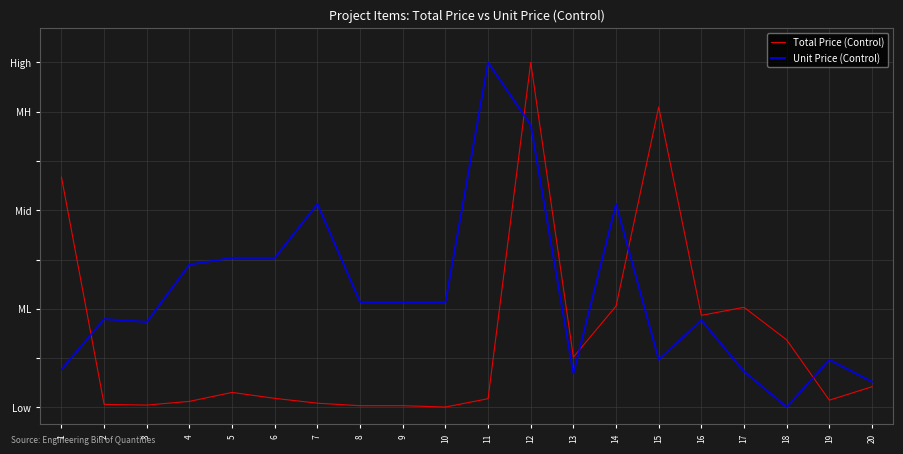

What are all the series names shown in the legend?

Total Price (Control), Unit Price (Control)